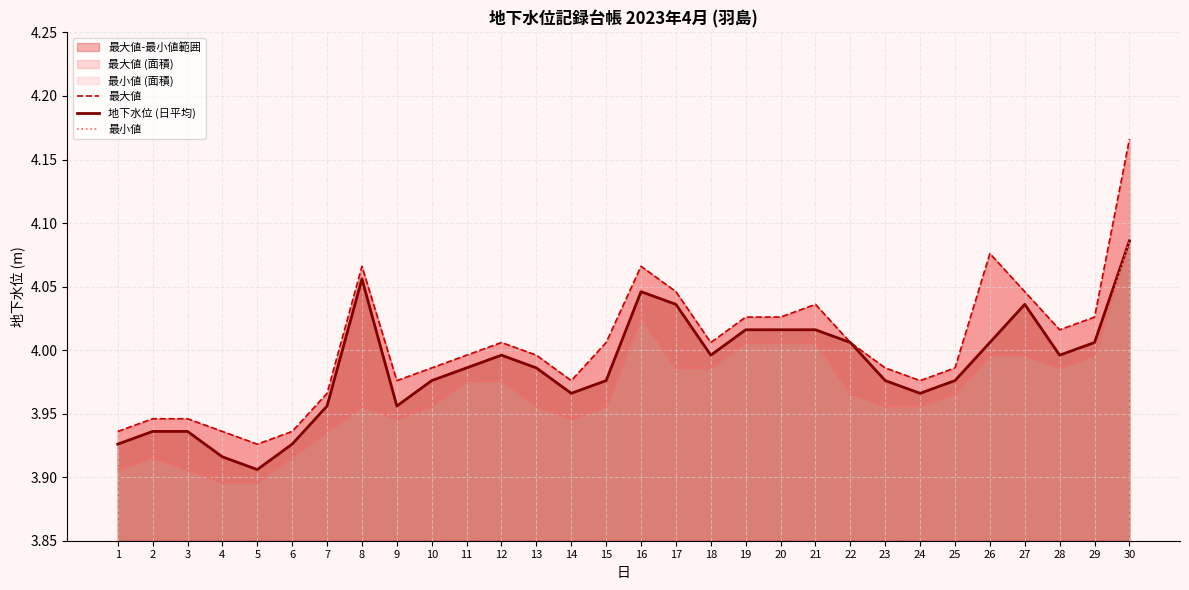

True or false: 最小値 and 地下水位 (日平均) intersect in this chart.

False